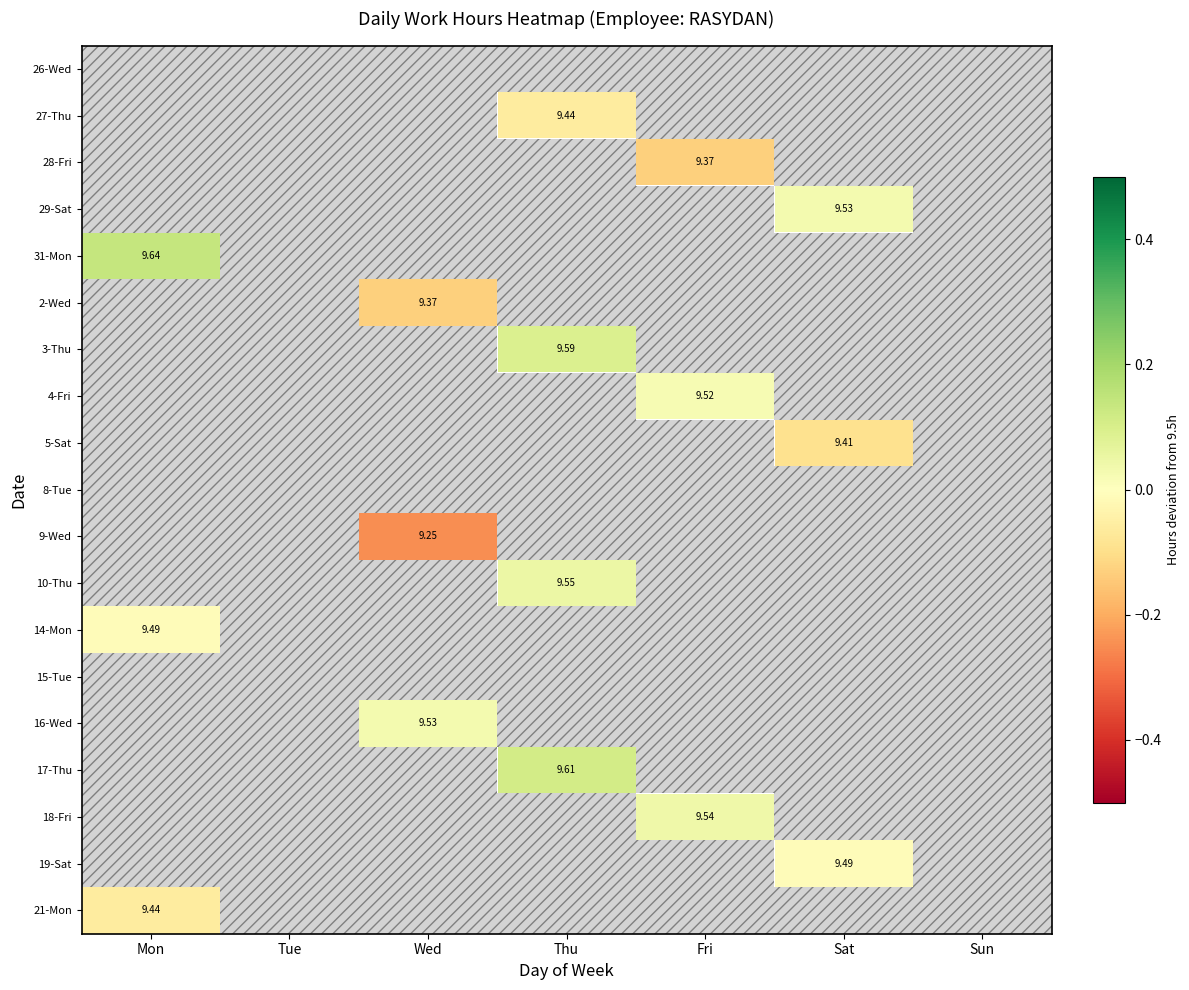

The value of 14-Mon at Mon is -0.0. True or false?

False